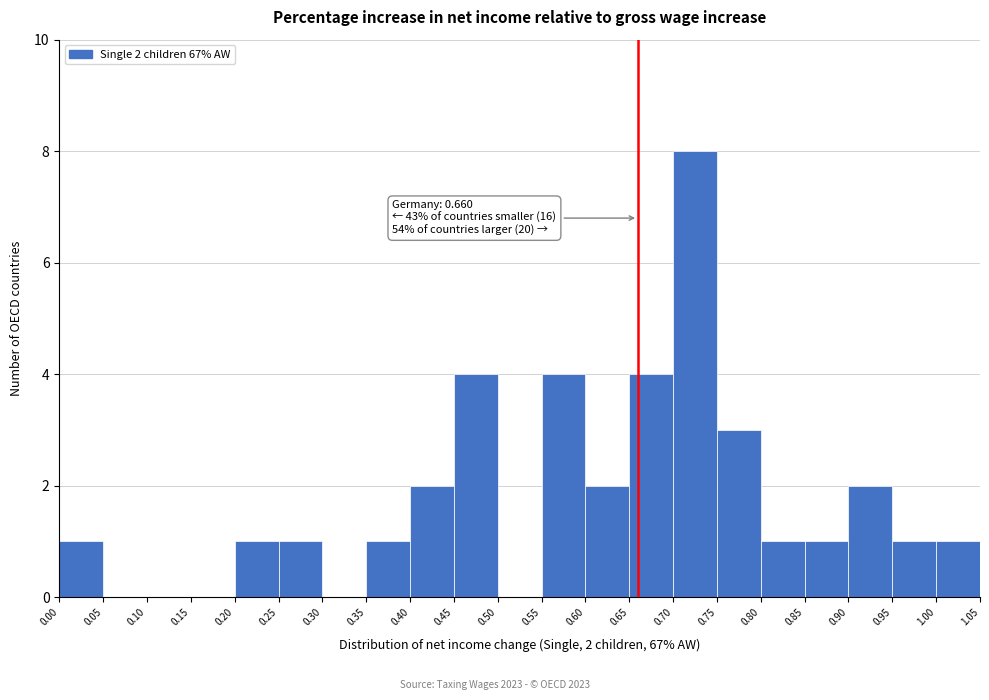

Which range on the x-axis has the tallest bar?

0.70 to 0.75